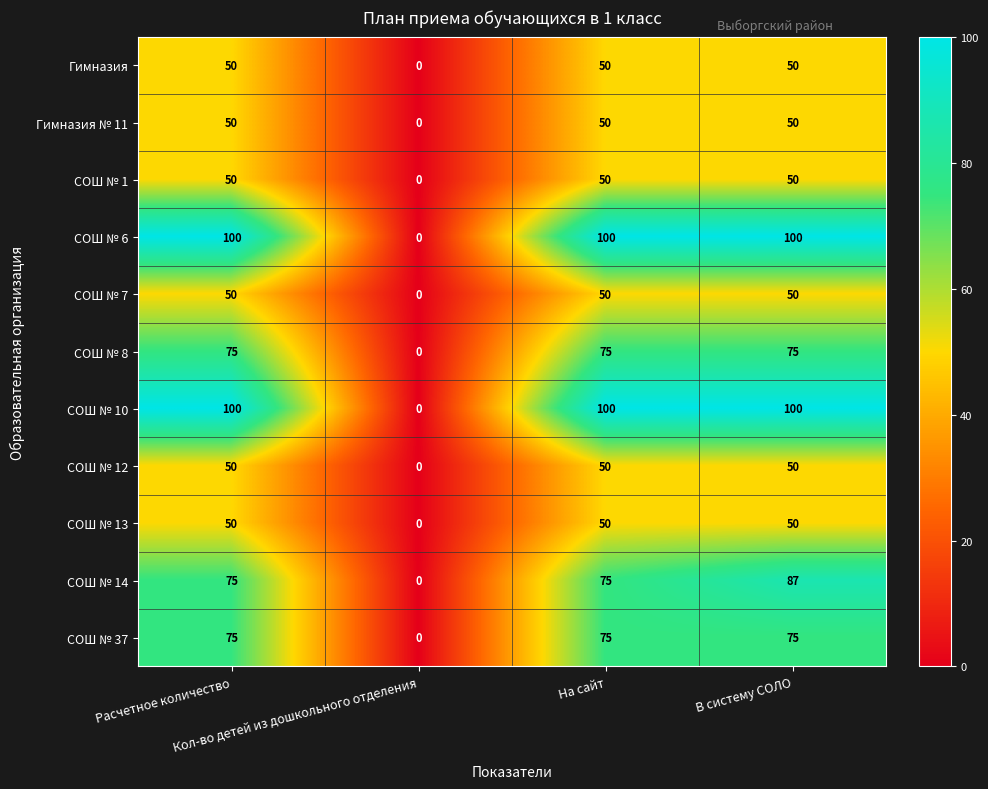

What is the difference between the highest and lowest values at На сайт?

50